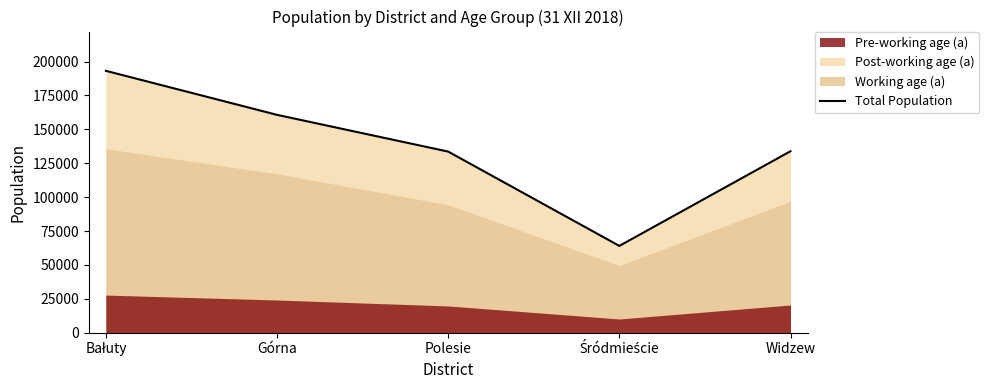

What is the value of the 2nd point from the left?

160673